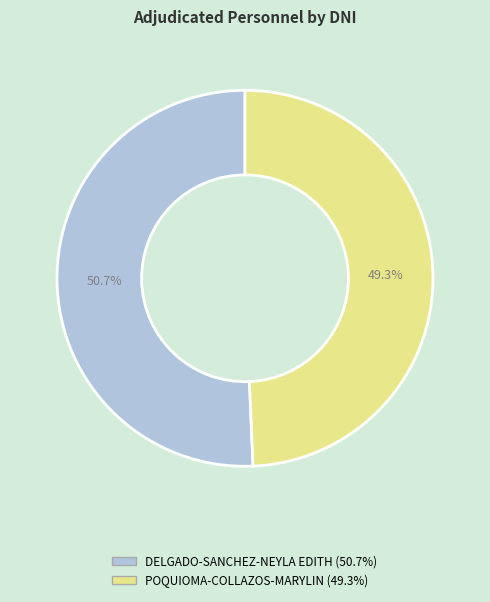

How many segments does this pie chart have?

2